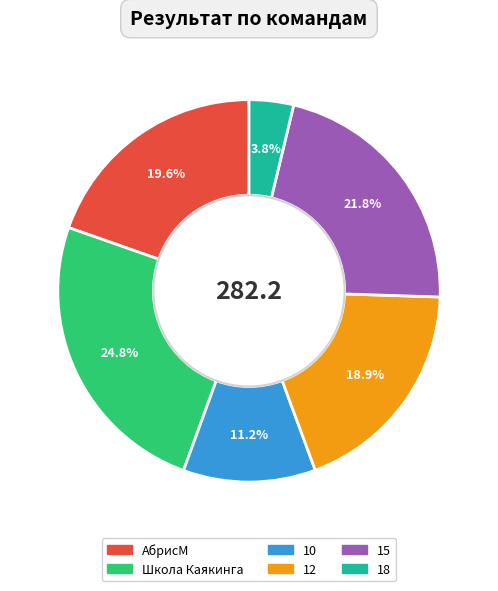

How many segments does this pie chart have?

6